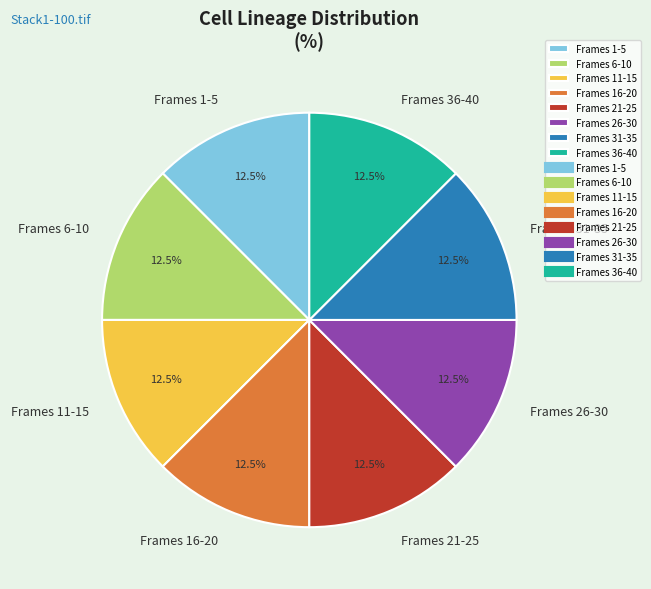

Combined, what portion of the pie is Frames 31-35 and Frames 11-15?

25.0%